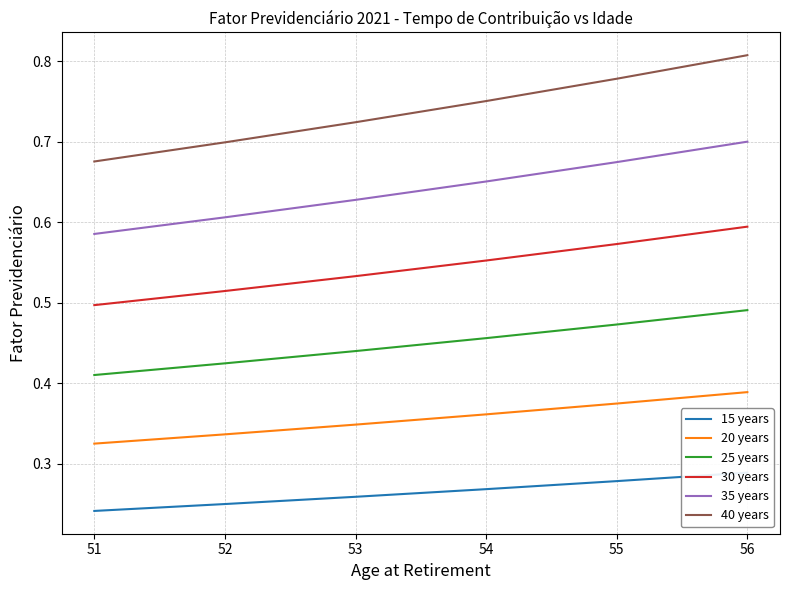

What is the difference between the second highest and second lowest values in the 30 years series?

0.1